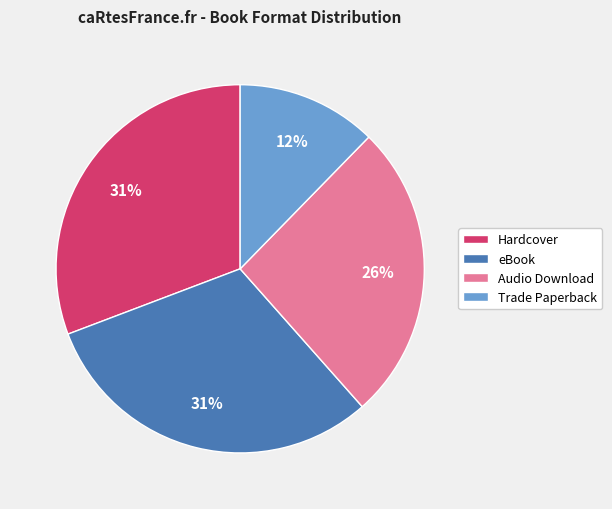

What percentage is the Hardcover slice, to the nearest percent?

31%